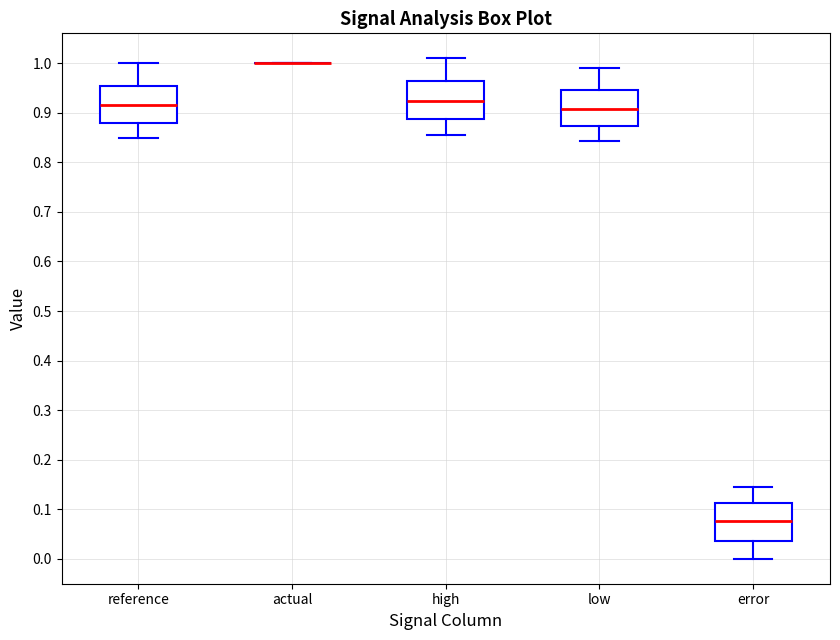

Reading left to right, transcribe this box plot: for each box, give where its median line is, the range the box spans, and where its two whiskers end, as read against the y-axis. The values are not printed on the chart, so give them approximately, as read against the axis.

reference: median 0.92, box 0.88 to 0.96, whiskers 0.85 to 1.00
actual: box collapsed to a line at 1.00, whiskers 1.00 to 1.00
high: median 0.92, box 0.89 to 0.96, whiskers 0.86 to 1.01
low: median 0.91, box 0.87 to 0.95, whiskers 0.84 to 0.99
error: median 0.08, box 0.04 to 0.11, whiskers 0.00 to 0.14